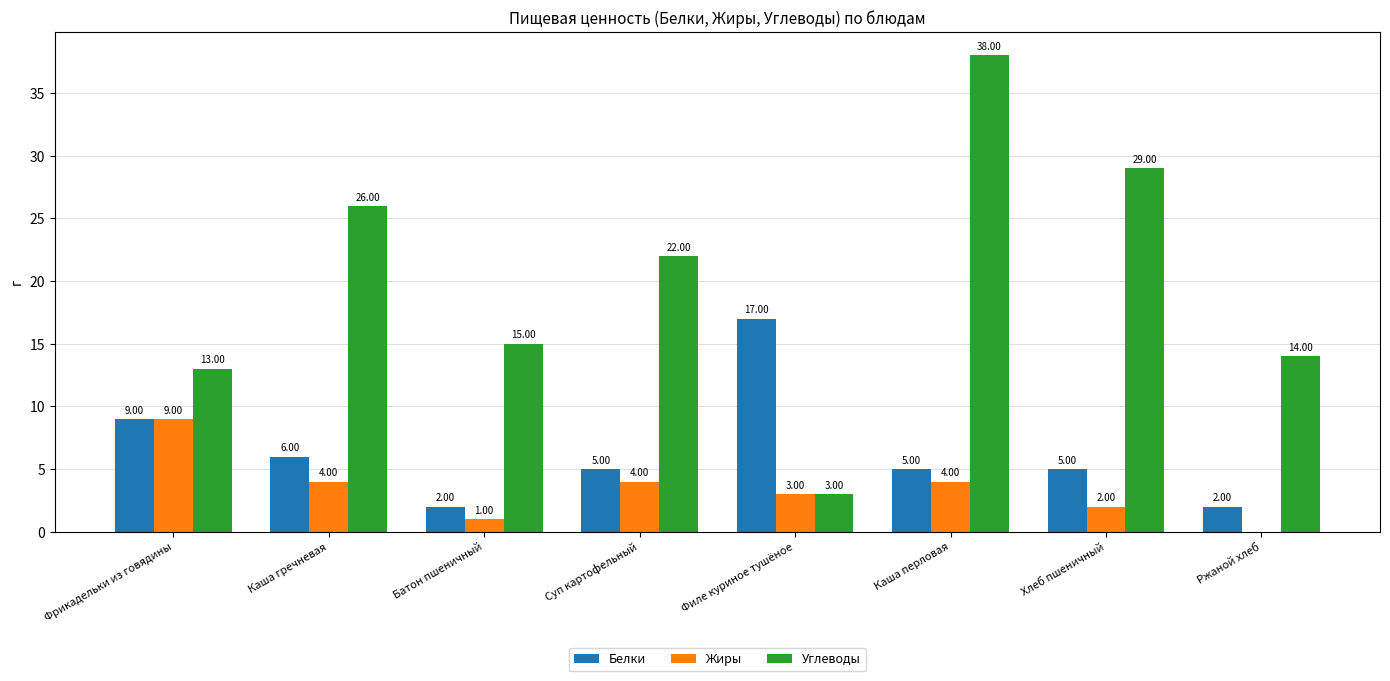

Between Филе куриное тушёное and Каша перловая, which series saw the biggest shift?

Углеводы